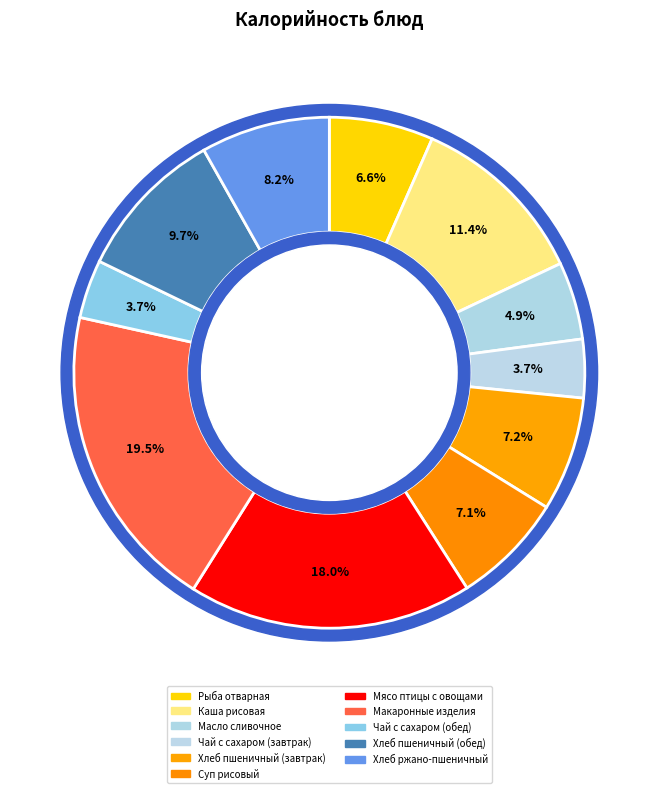

True or false: Хлеб пшеничный (завтрак) accounts for 7% of the total.

True